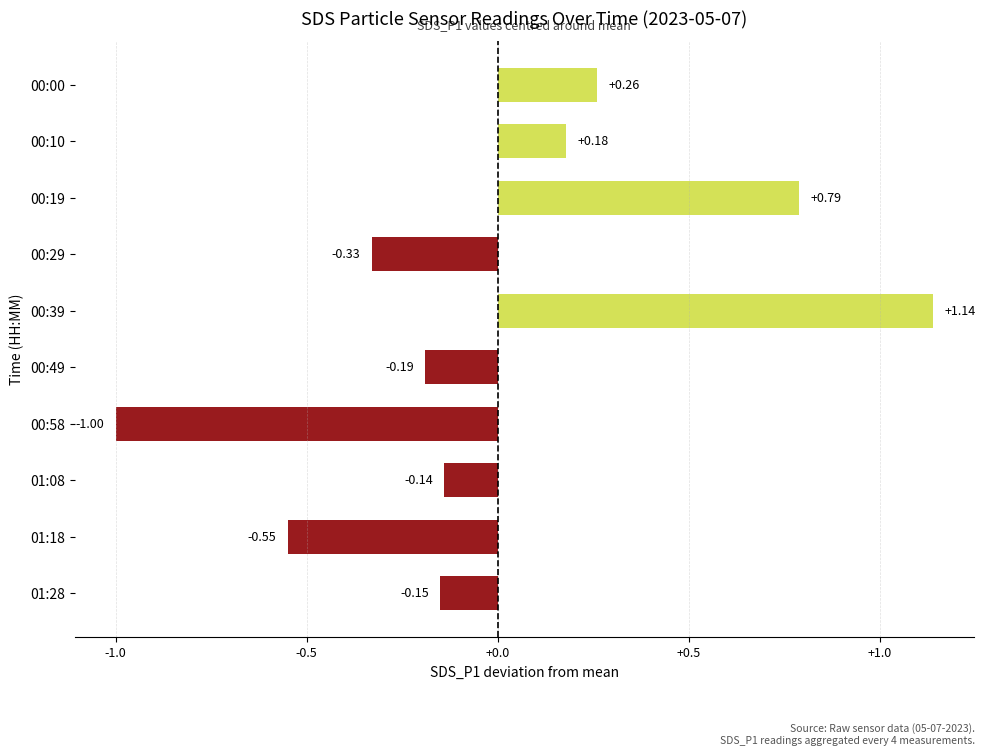

Which has a higher value, 00:58 or 00:10?

00:10